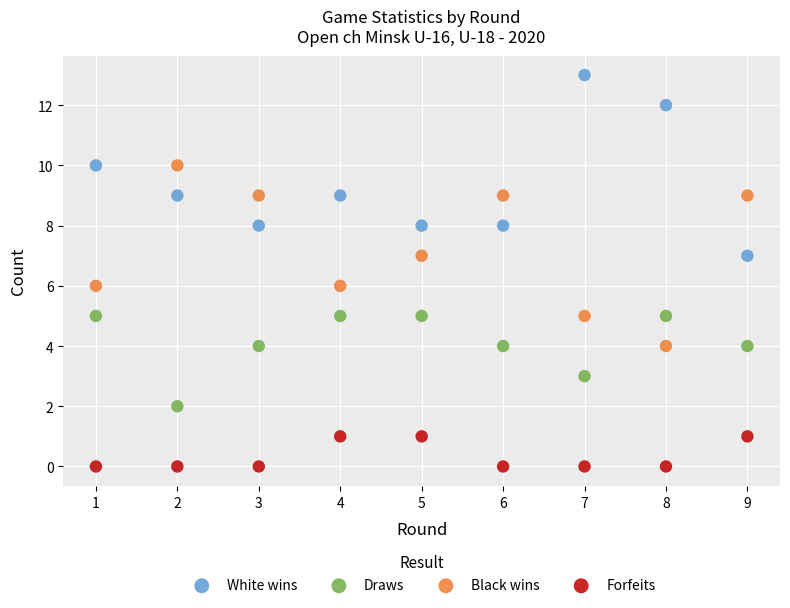

Which series reaches the maximum Y coordinate?

White wins